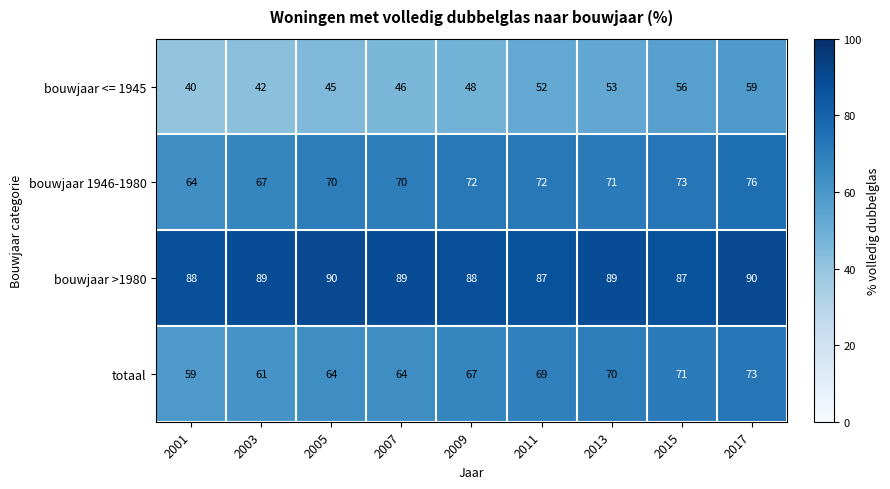

What is the total value across all series at 2007?

269